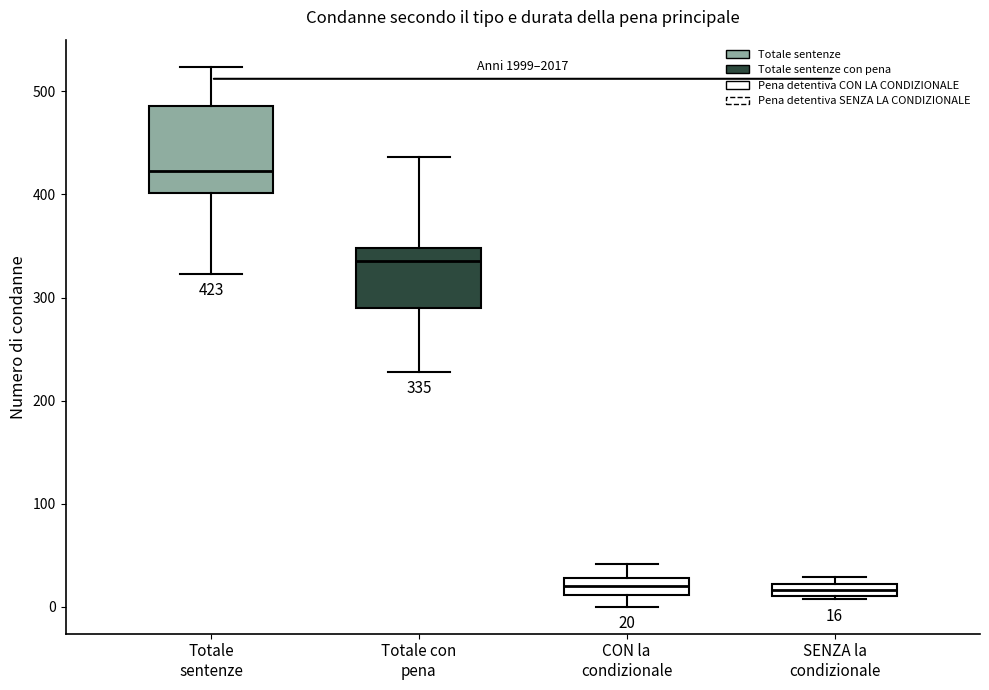

Which box's median line is the highest?

Totale sentenze